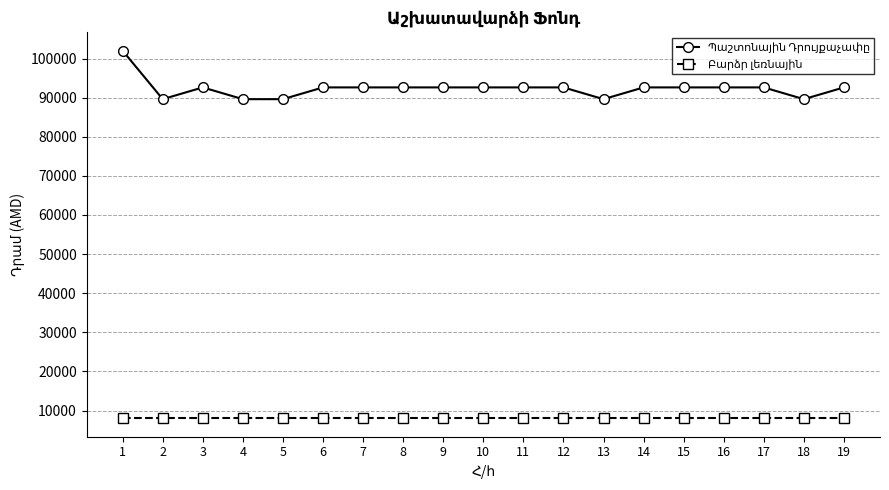

What is the maximum value shown in the chart?

102000